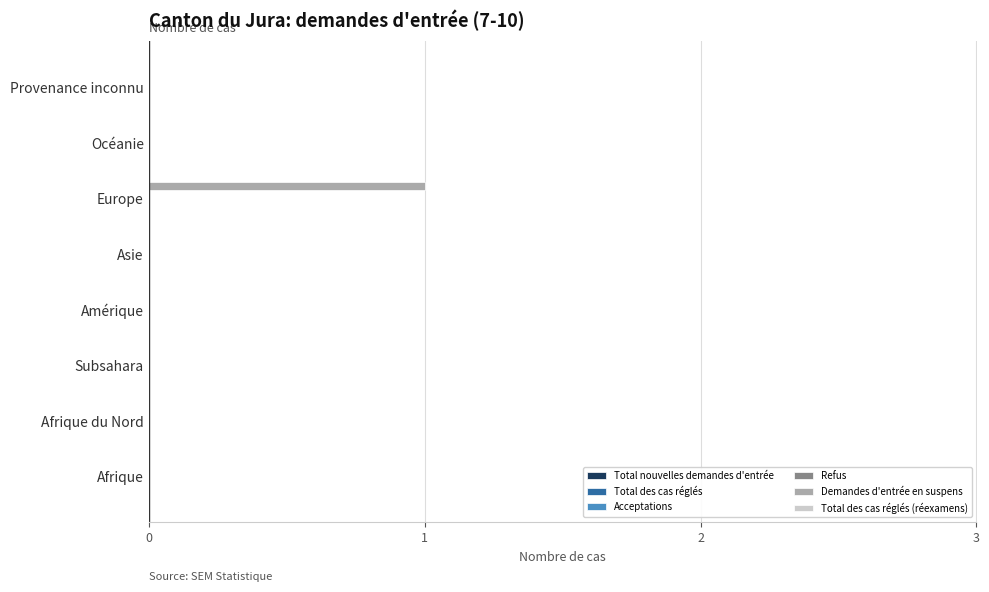

Which category has the highest value across all series?

Europe